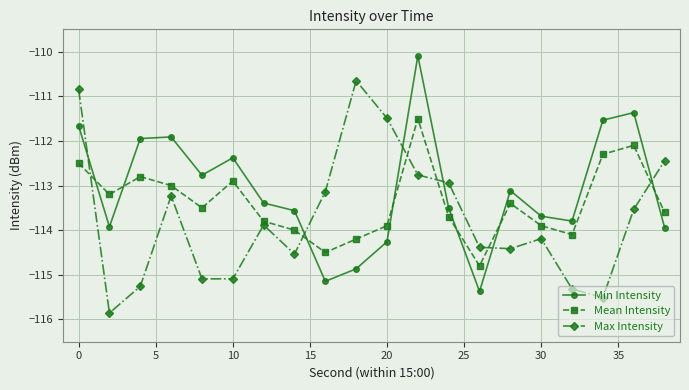

What are all the series names shown in the legend?

Min Intensity, Mean Intensity, Max Intensity